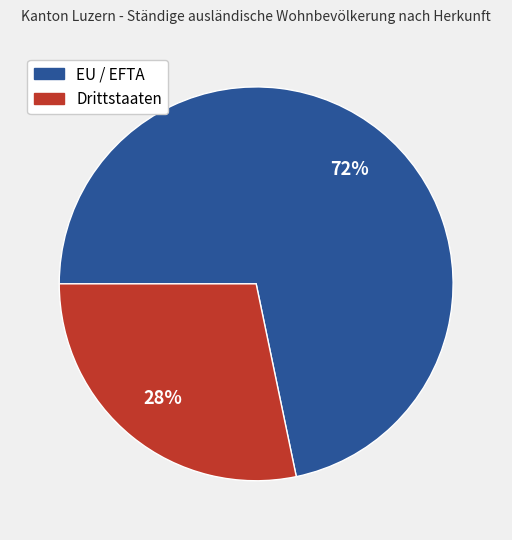

Is it true that Drittstaaten is 33% of the pie?

False